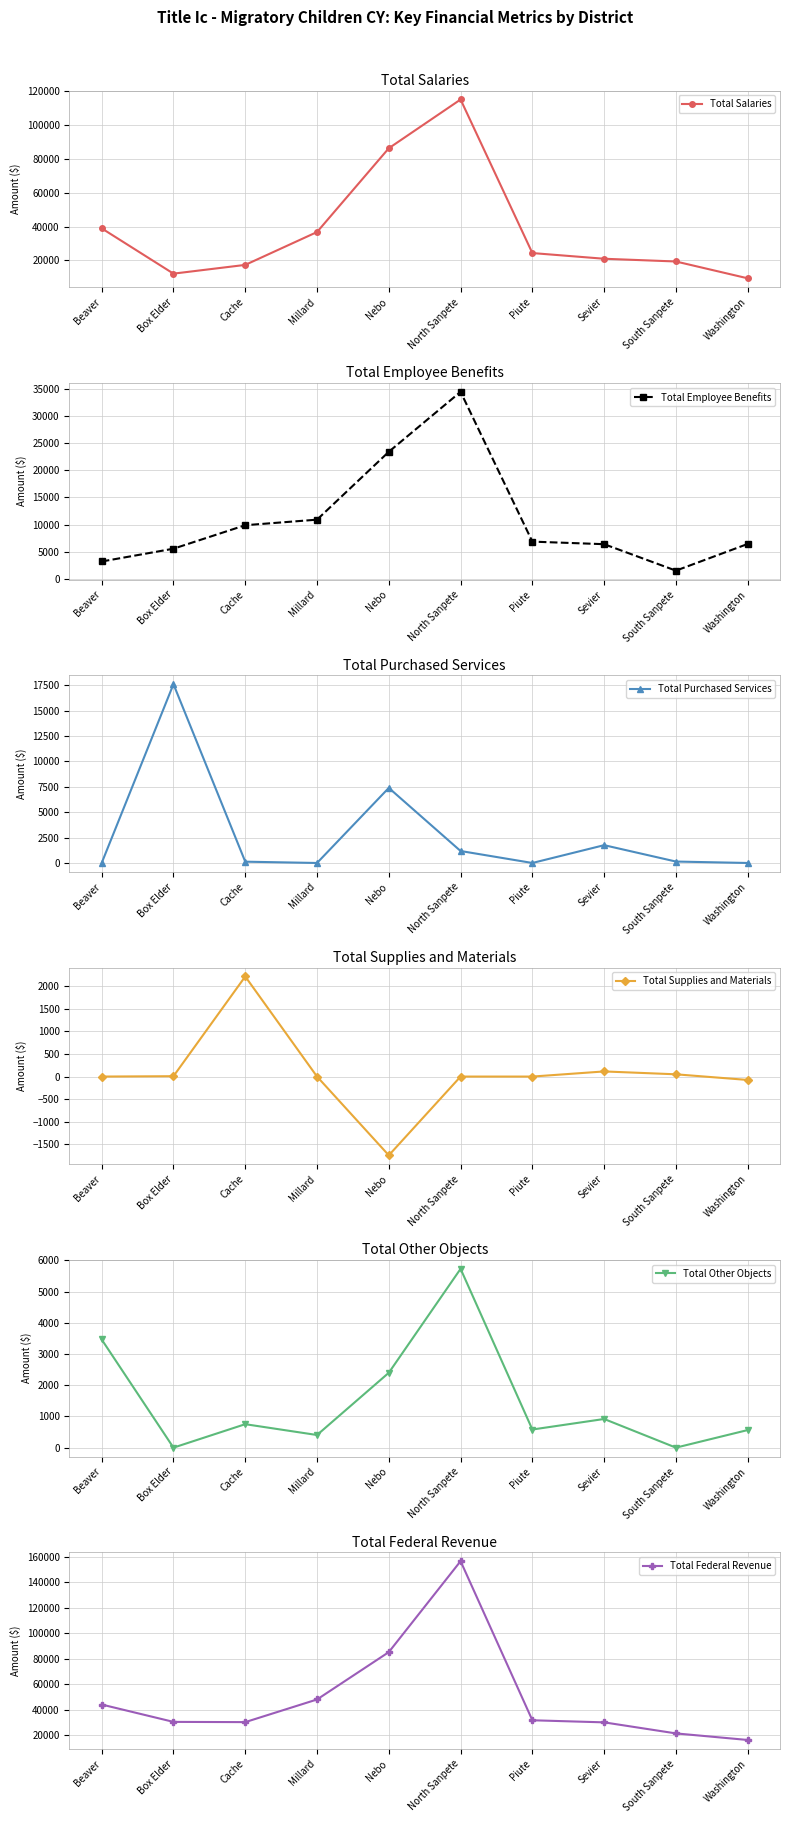

How many distinct data groups are displayed?

6